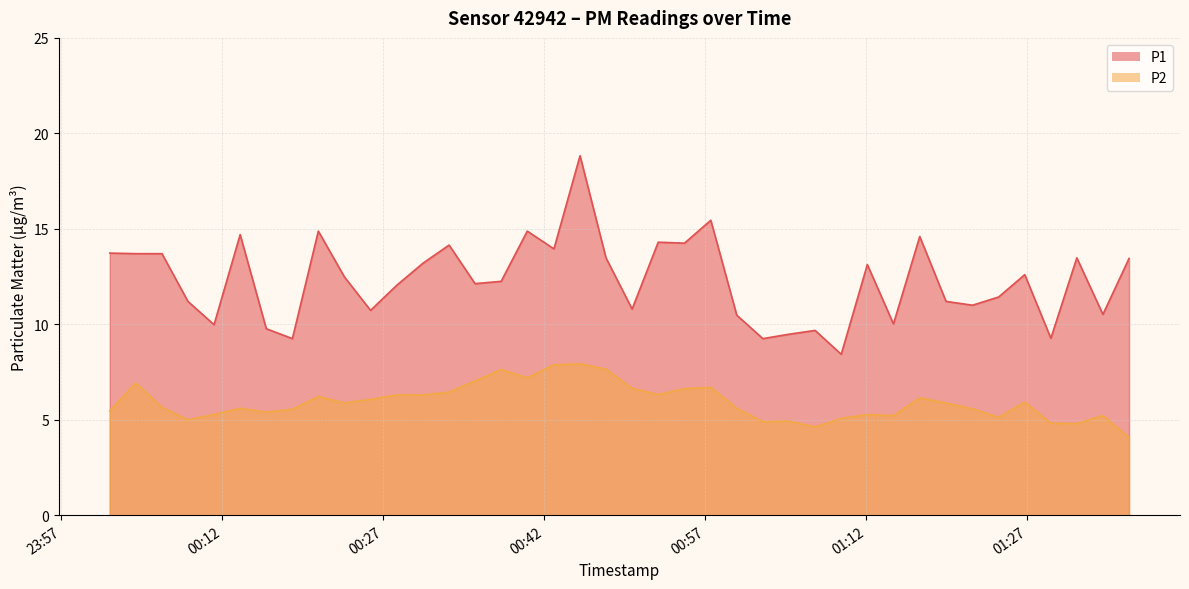

True or false: P1 has a value of 16.6 at 2023-04-16T00:38:00.

False